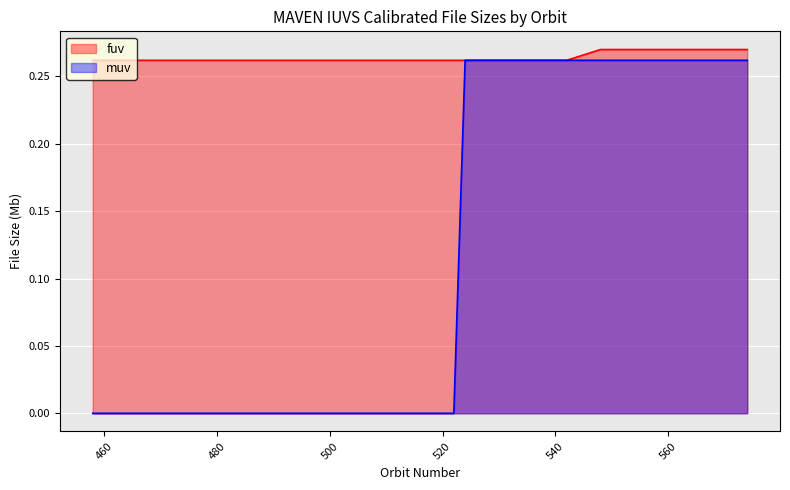

True or false: fuv has more than 1 points higher than both neighbors.

False